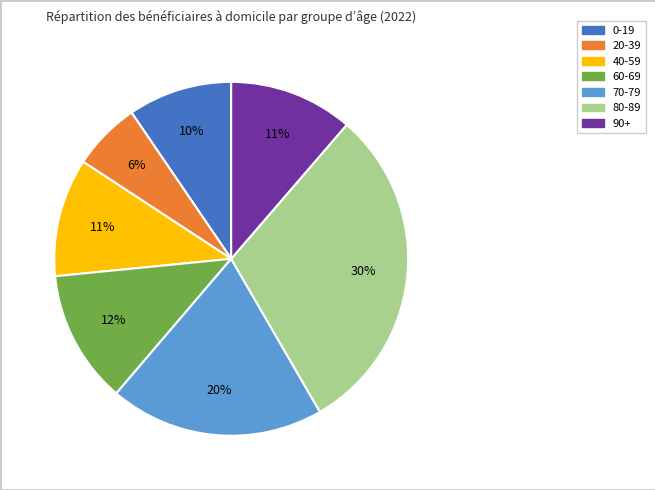

To the nearest percent, what is the difference between the largest and smallest slice percentages?

24%